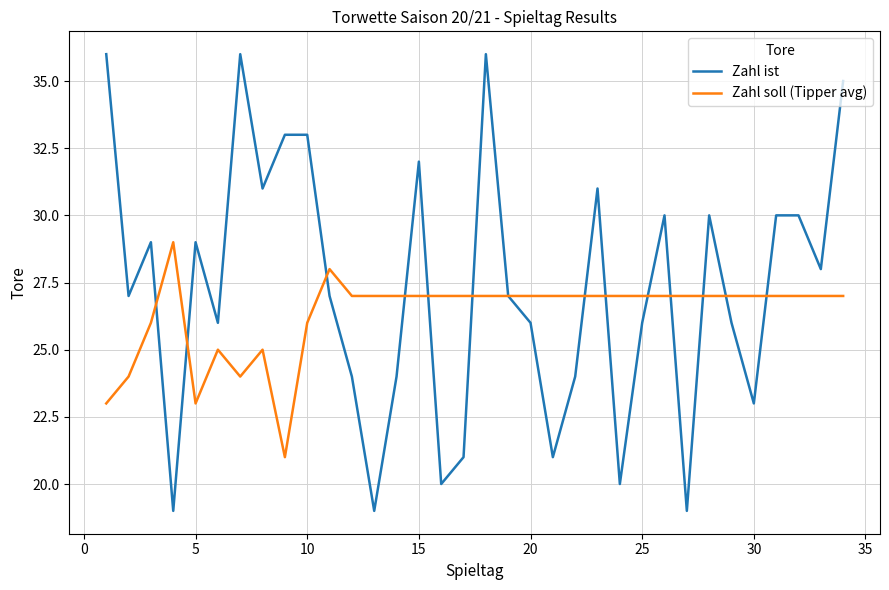

List the series in order of their overall mean, lowest first.

Zahl soll (Tipper avg), Zahl ist